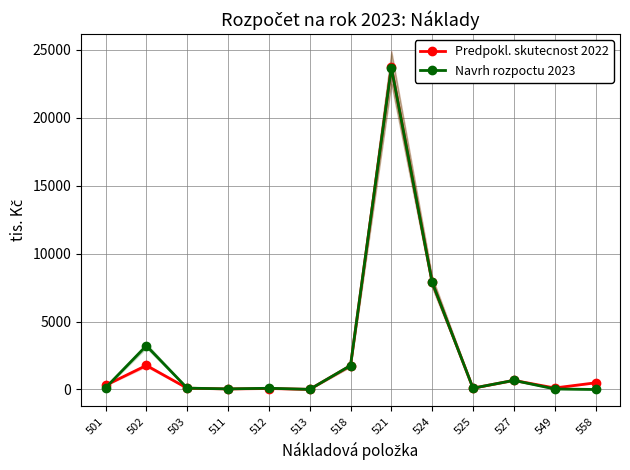

Is the value of Predpokl. skutecnost 2022 at 524 greater than the value of Navrh rozpoctu 2023 at 527?

Yes